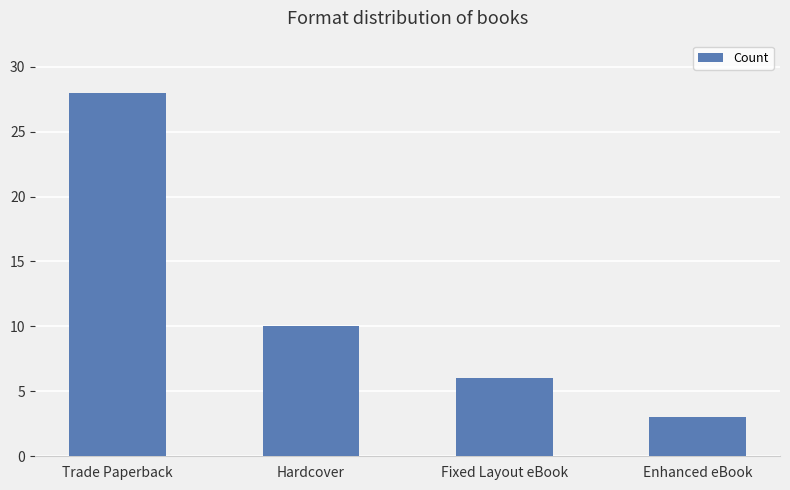

Where is the data nearest to the value 15?

Hardcover